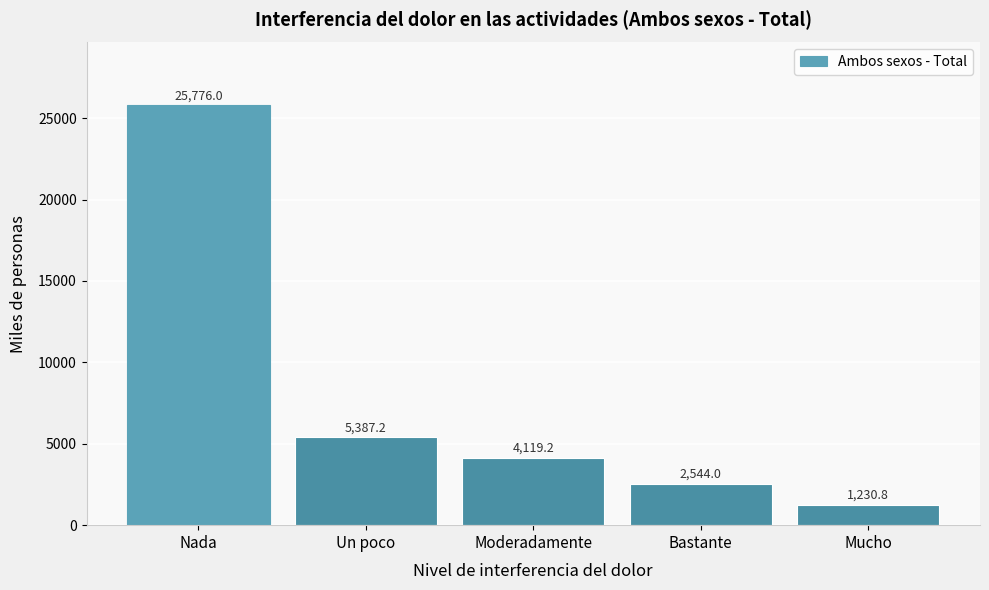

Reading left to right, what are all the values shown in this chart?

Nada=25776.0	Un poco=5387.2	Moderadamente=4119.2	Bastante=2544.0	Mucho=1230.8